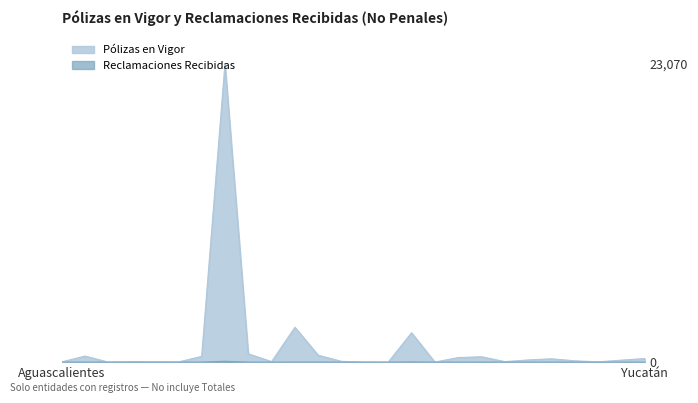

At which category does the chart reach its minimum across all series?

Aguascalientes